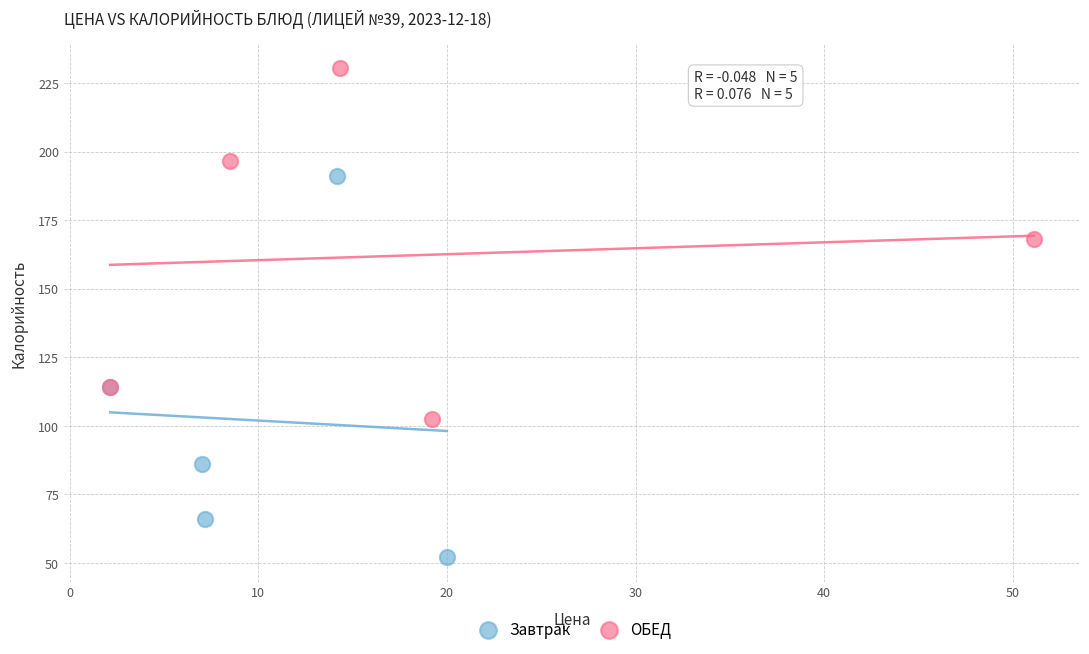

What are all the series names shown in the legend?

Завтрак, ОБЕД